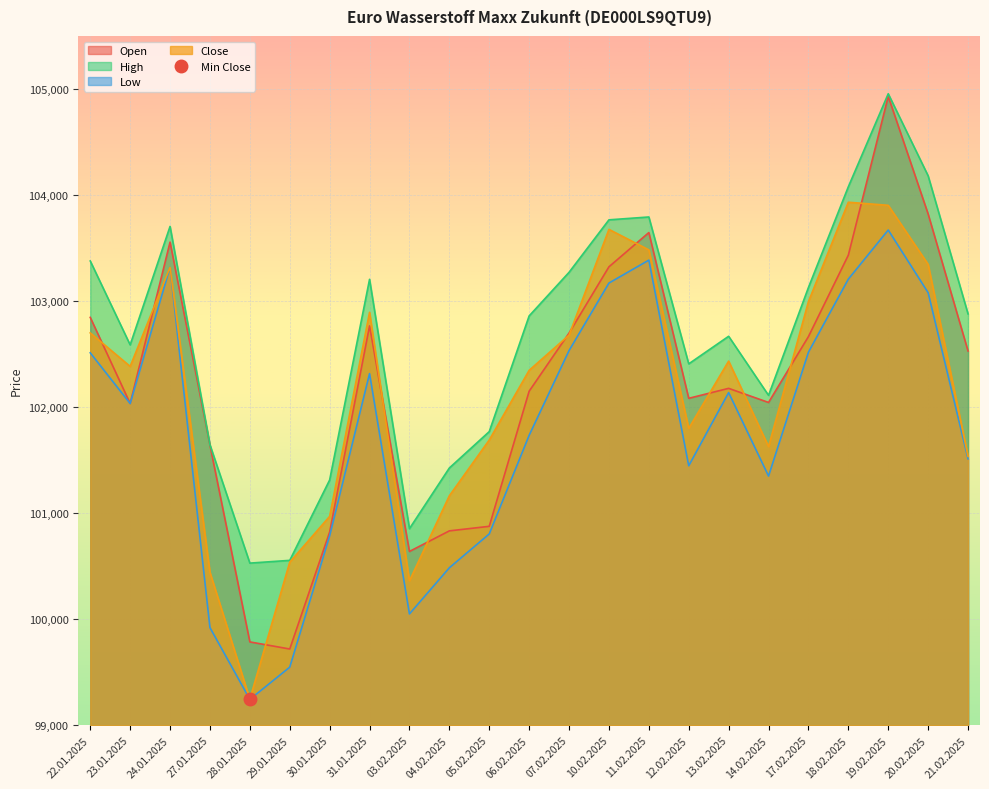

Reading left to right, list all the values displayed in this chart.

Open: 22.01.2025=102846	23.01.2025=102034	24.01.2025=103556	27.01.2025=101641	28.01.2025=99786	29.01.2025=99719	30.01.2025=100822	31.01.2025=102766	03.02.2025=100639	04.02.2025=100833	05.02.2025=100876	06.02.2025=102150	07.02.2025=102698	10.02.2025=103323	11.02.2025=103646	12.02.2025=102083	13.02.2025=102177	14.02.2025=102044	17.02.2025=102665	18.02.2025=103433	19.02.2025=104930	20.02.2025=103821	21.02.2025=102529
High: 22.01.2025=103378	23.01.2025=102587	24.01.2025=103704	27.01.2025=101645	28.01.2025=100529	29.01.2025=100555	30.01.2025=101313	31.01.2025=103205	03.02.2025=100854	04.02.2025=101426	05.02.2025=101769	06.02.2025=102860	07.02.2025=103271	10.02.2025=103766	11.02.2025=103793	12.02.2025=102408	13.02.2025=102668	14.02.2025=102111	17.02.2025=103128	18.02.2025=104078	19.02.2025=104955	20.02.2025=104181	21.02.2025=102879
Low: 22.01.2025=102512	23.01.2025=102034	24.01.2025=103319	27.01.2025=99921	28.01.2025=99244	29.01.2025=99548	30.01.2025=100786	31.01.2025=102316	03.02.2025=100050	04.02.2025=100485	05.02.2025=100804	06.02.2025=101734	07.02.2025=102533	10.02.2025=103170	11.02.2025=103386	12.02.2025=101447	13.02.2025=102137	14.02.2025=101350	17.02.2025=102518	18.02.2025=103207	19.02.2025=103670	20.02.2025=103079	21.02.2025=101512
Close: 22.01.2025=102700	23.01.2025=102384	24.01.2025=103319	27.01.2025=100442	28.01.2025=99247	29.01.2025=100538	30.01.2025=100970	31.01.2025=102894	03.02.2025=100362	04.02.2025=101164	05.02.2025=101690	06.02.2025=102347	07.02.2025=102679	10.02.2025=103676	11.02.2025=103483	12.02.2025=101800	13.02.2025=102434	14.02.2025=101628	17.02.2025=102995	18.02.2025=103932	19.02.2025=103903	20.02.2025=103346	21.02.2025=101536